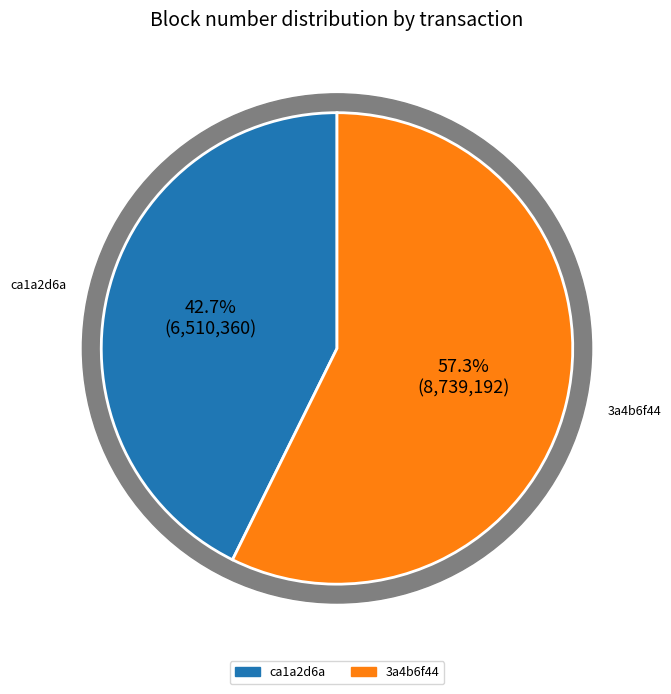

What percentage is the ca1a2d6a-e873-11e9-8dd1-d60cfe4a1df9 slice, to the nearest percent?

43%